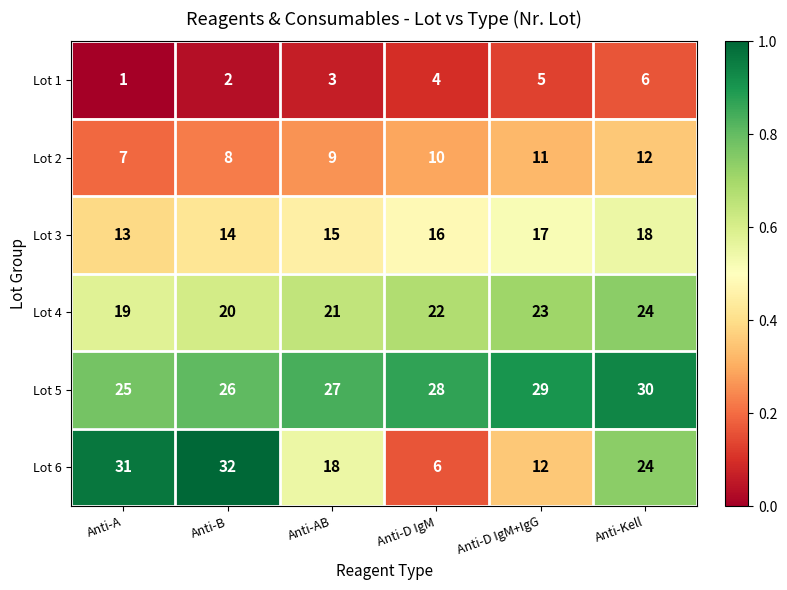

The value of Lot 4 at Anti-D IgM+IgG is 23. True or false?

True